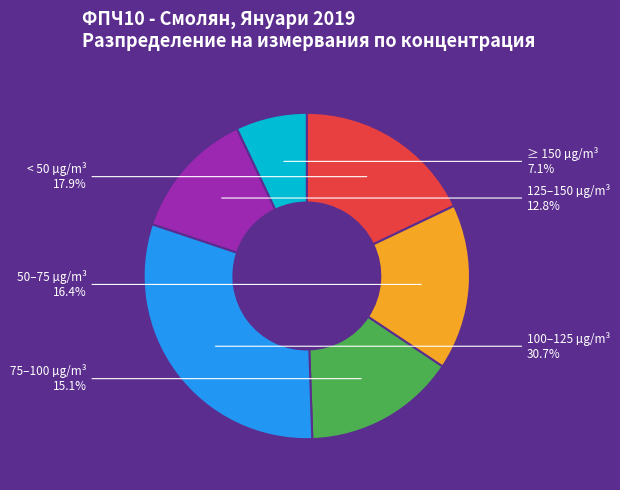

Which slice is the smallest?

≥ 150 µg/m³